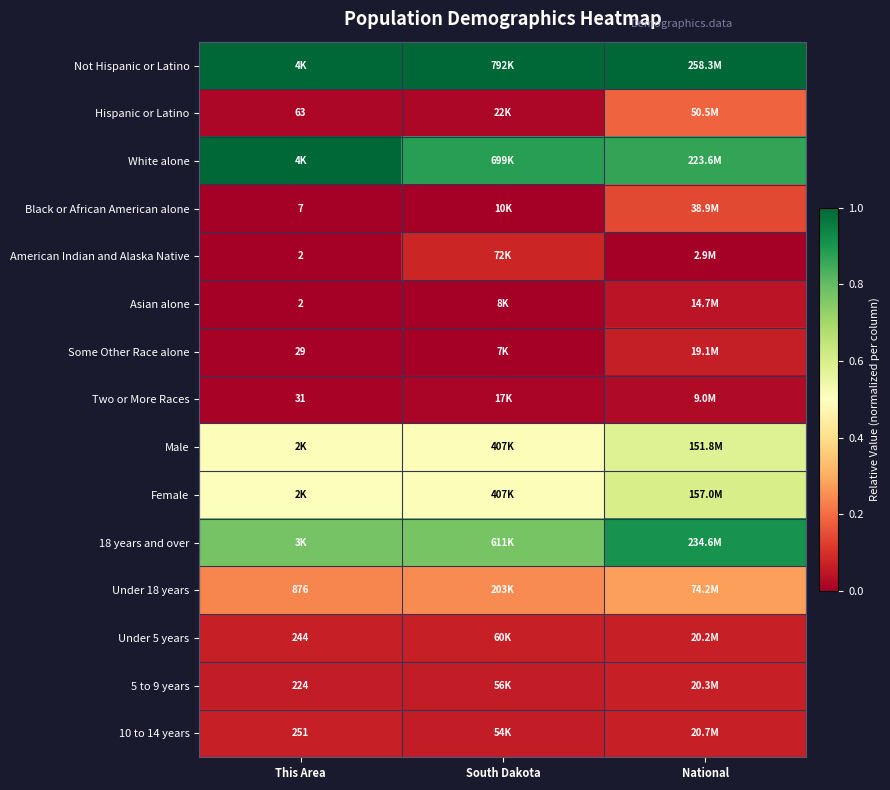

Which series has the largest range (max minus min)?

Hispanic or Latino